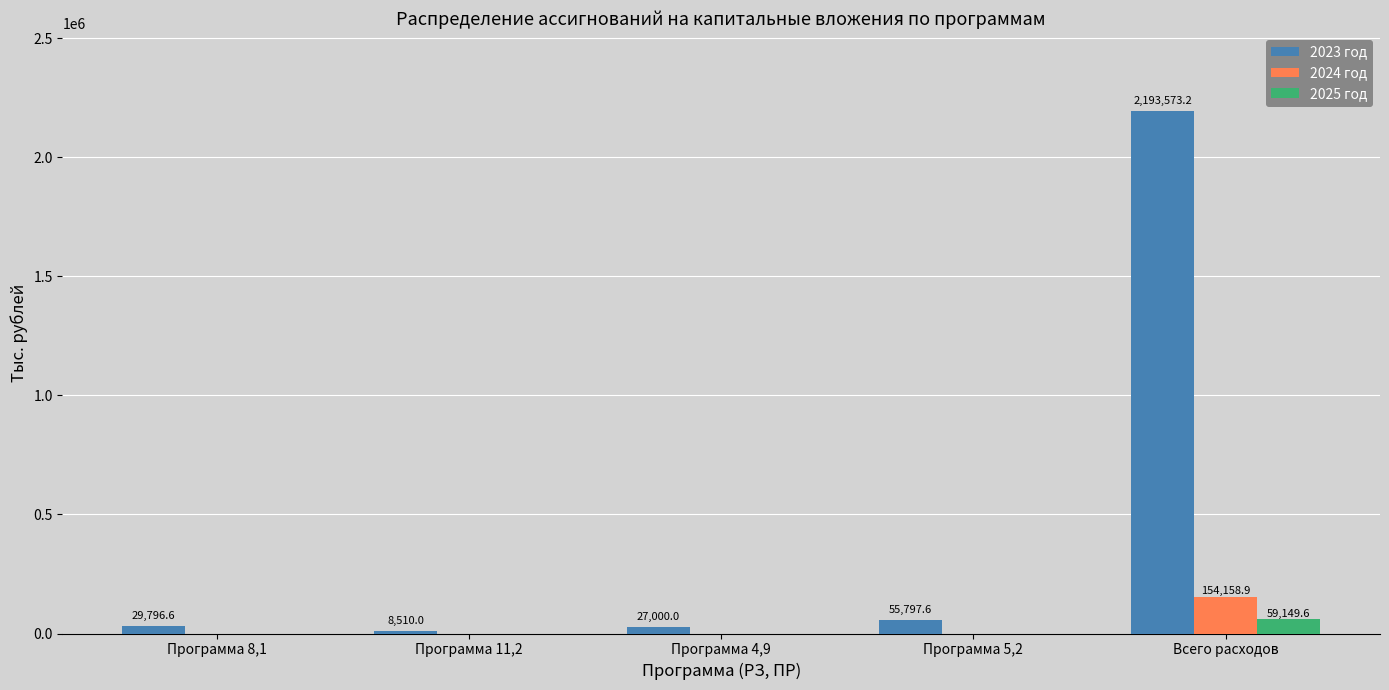

What is the sum of all 2025 год values?

59149.6